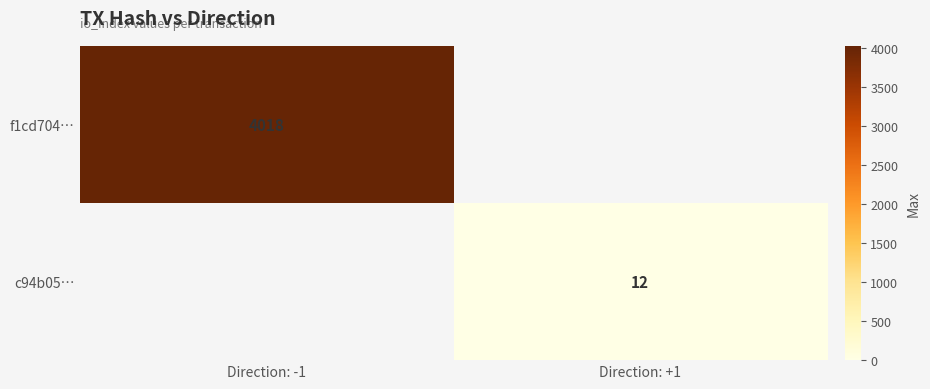

Rank the categories by c94b05… value from highest to lowest.

Direction: +1, Direction: -1